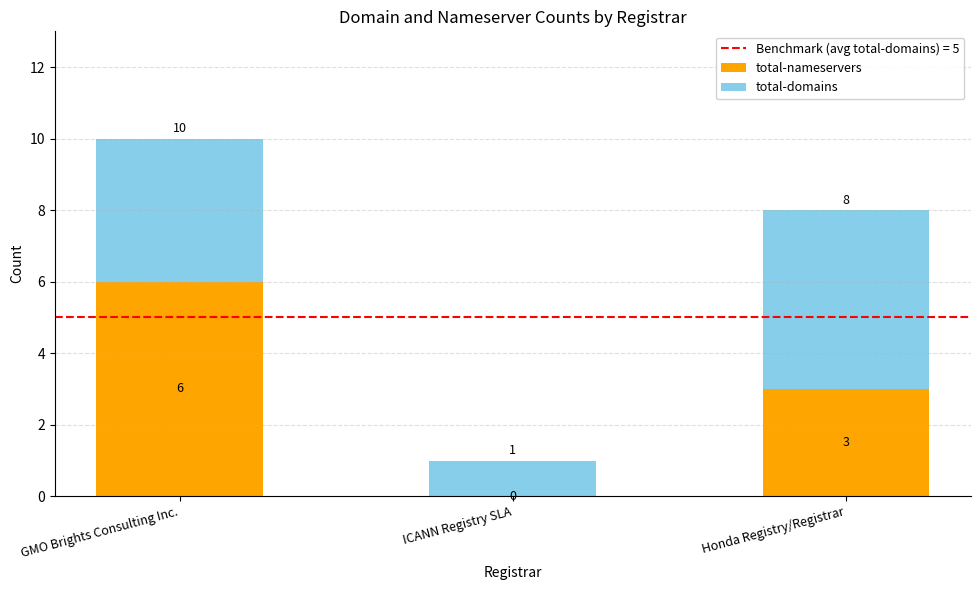

Which category has the highest value in the total-nameservers series?

GMO Brights Consulting Inc.